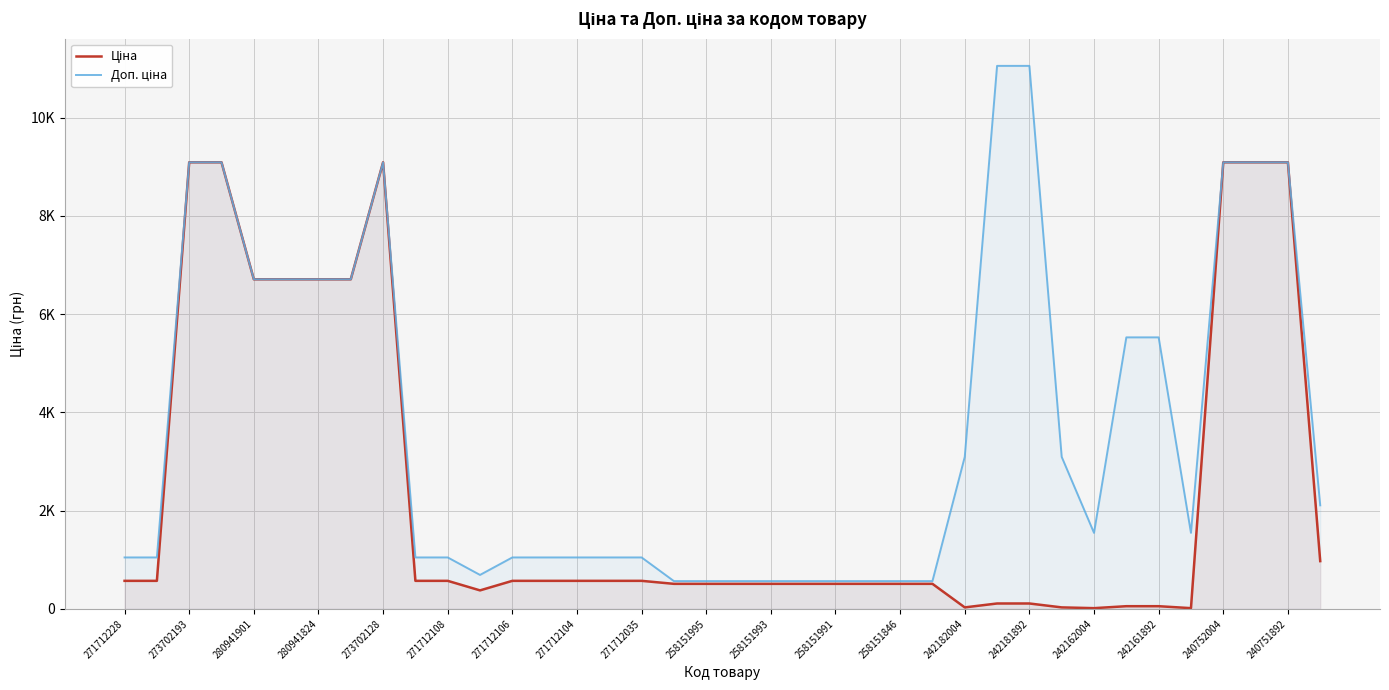

Which series has the widest spread of values?

Доп. ціна